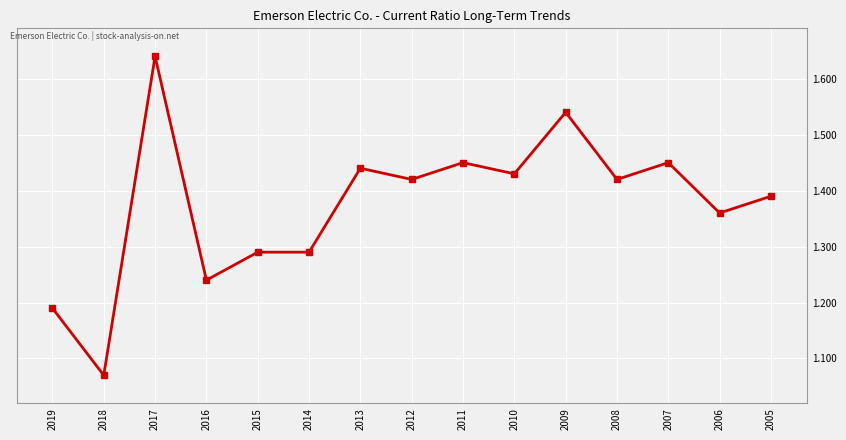

Which has a higher value, 2012 or 2015?

2012